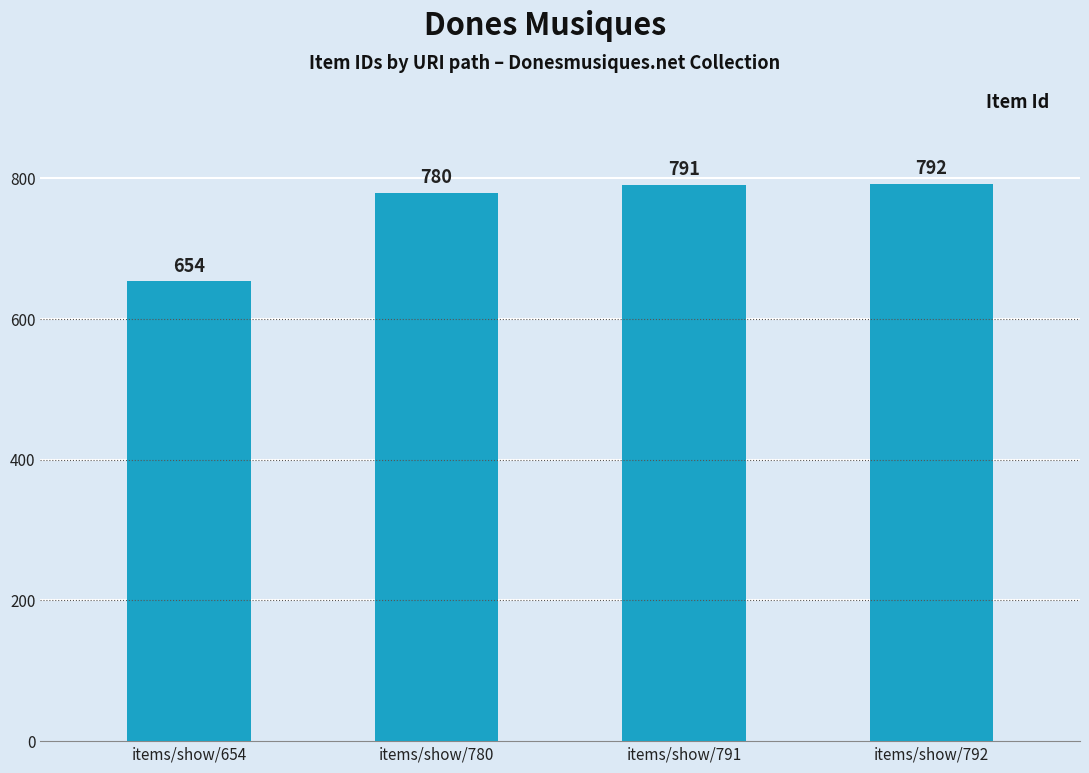

How many categories are shown in the chart?

4